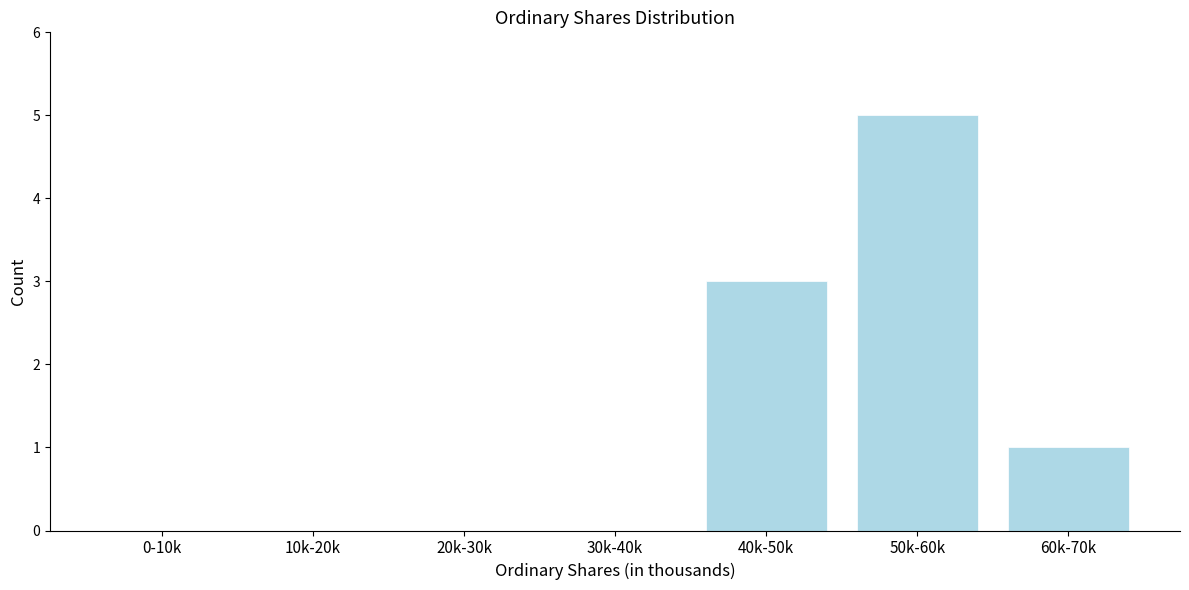

Reading left to right, what are all the values shown in this chart?

0-10k=0	10k-20k=0	20k-30k=0	30k-40k=0	40k-50k=3	50k-60k=5	60k-70k=1